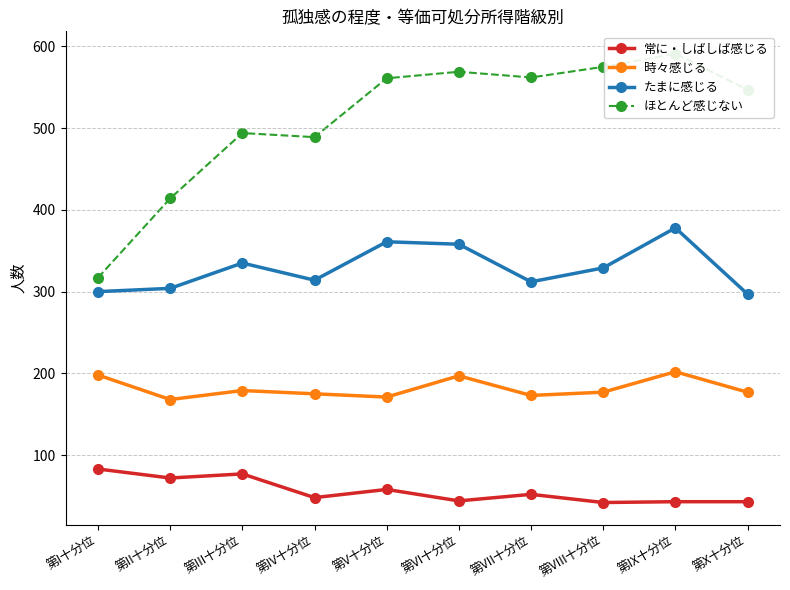

True or false: ほとんど感じない and 時々感じる intersect in this chart.

False